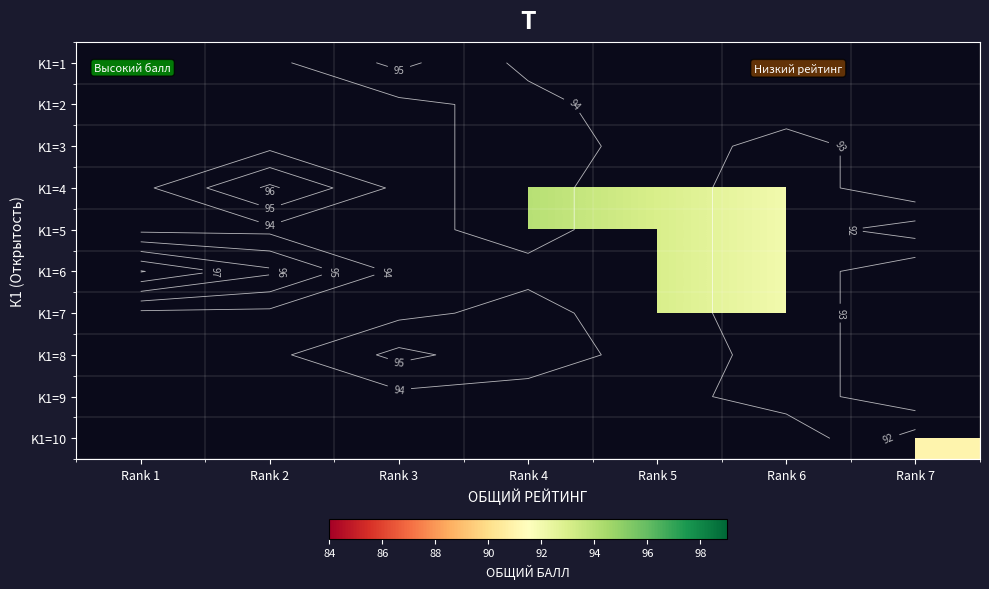

Between Rank 2 and Rank 5, which is larger?

Rank 5